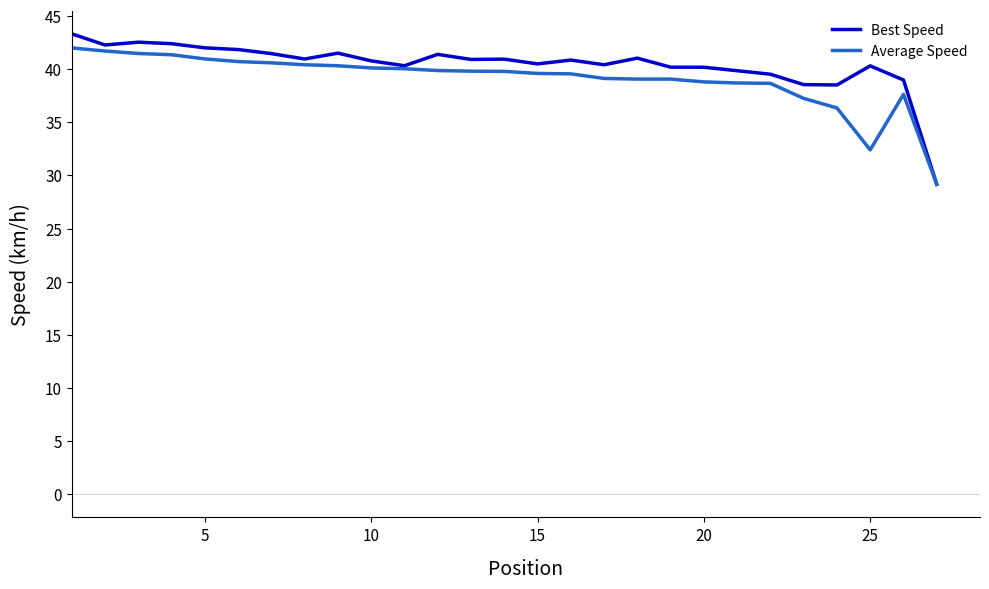

What is the difference between the maximum and minimum values in the Average Speed series?

12.8